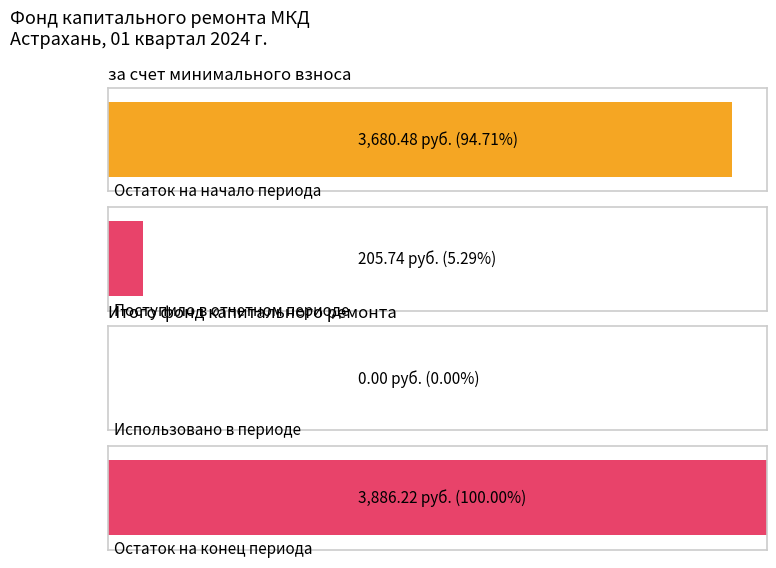

Which category has the lowest value in the за счет минимального взноса series?

Использовано